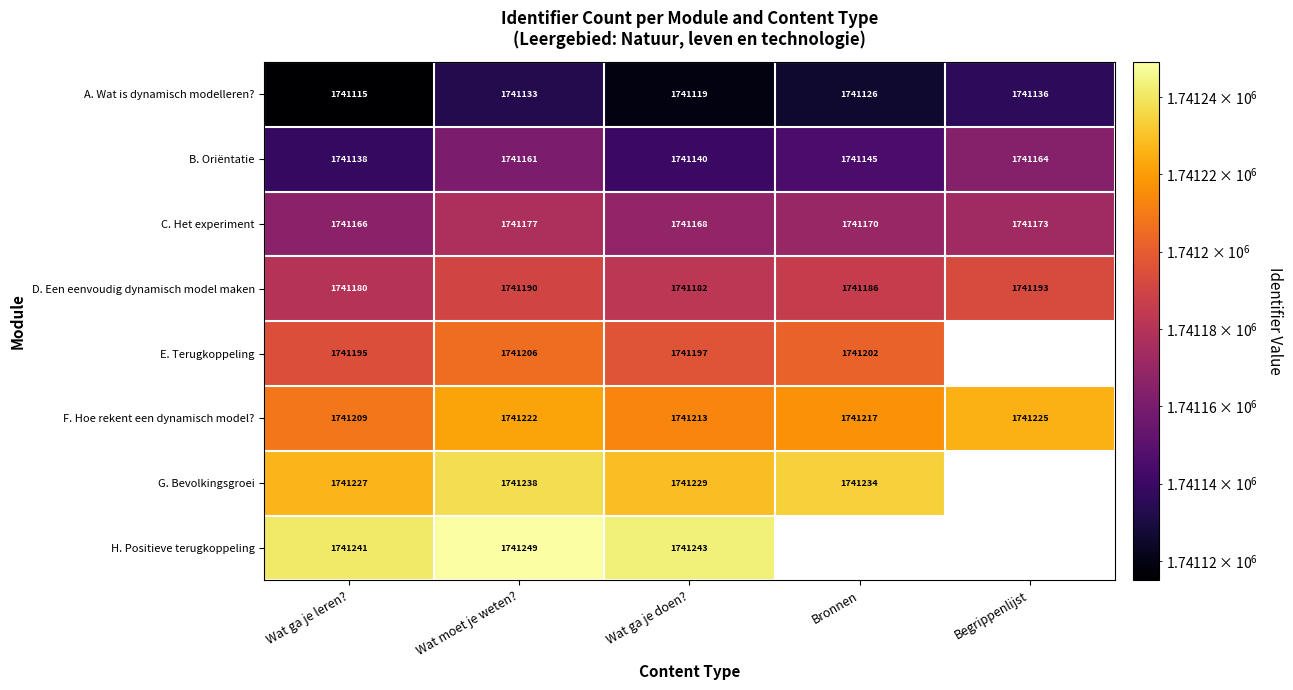

Which has a higher value, Wat moet je weten? or Wat ga je doen??

Wat moet je weten?